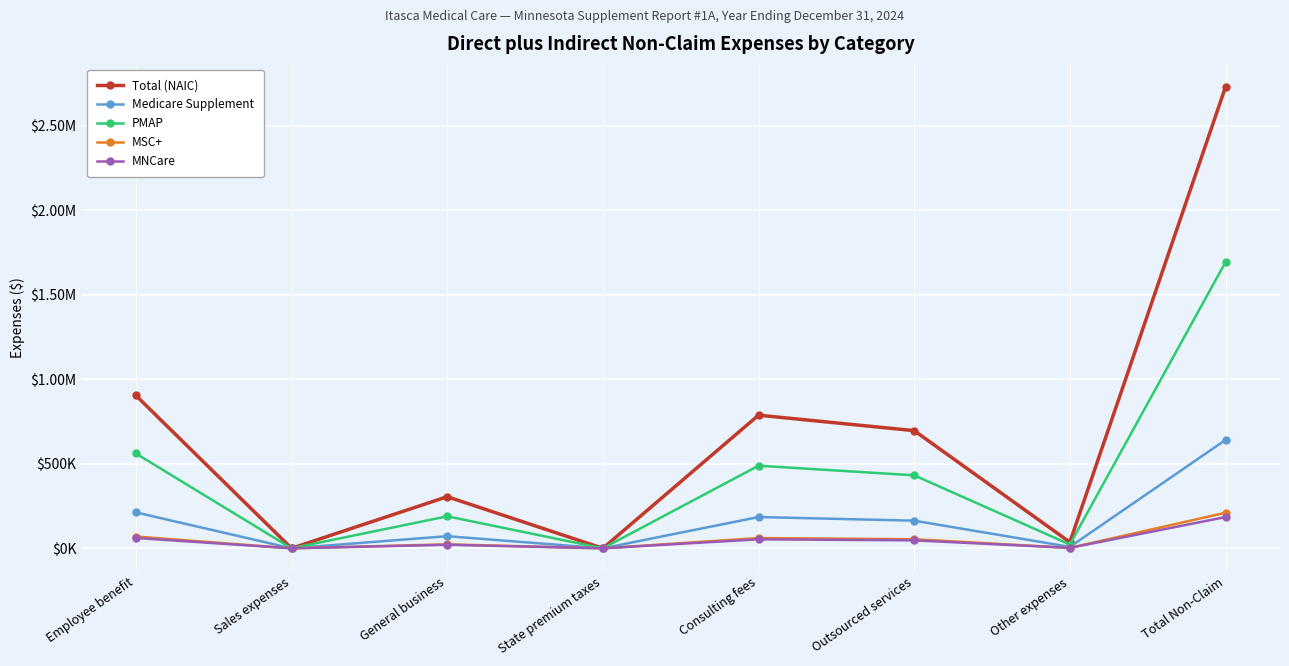

True or false: PMAP has more than 1 points higher than both neighbors.

True